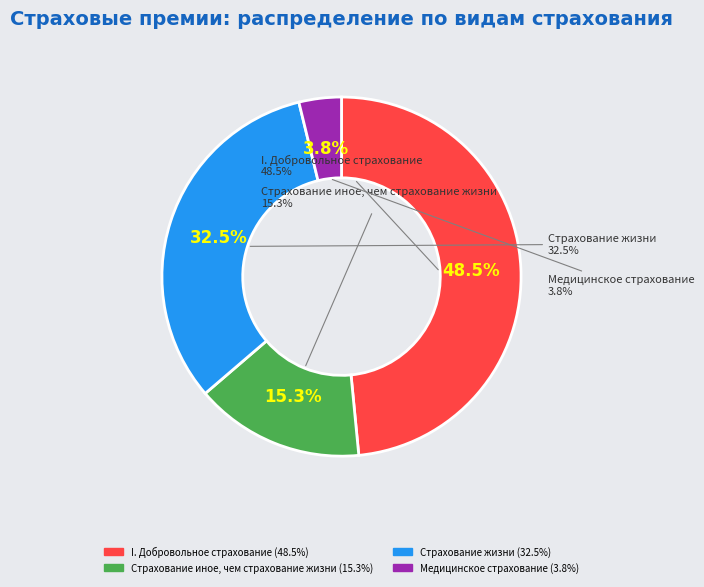

How many segments does this pie chart have?

4